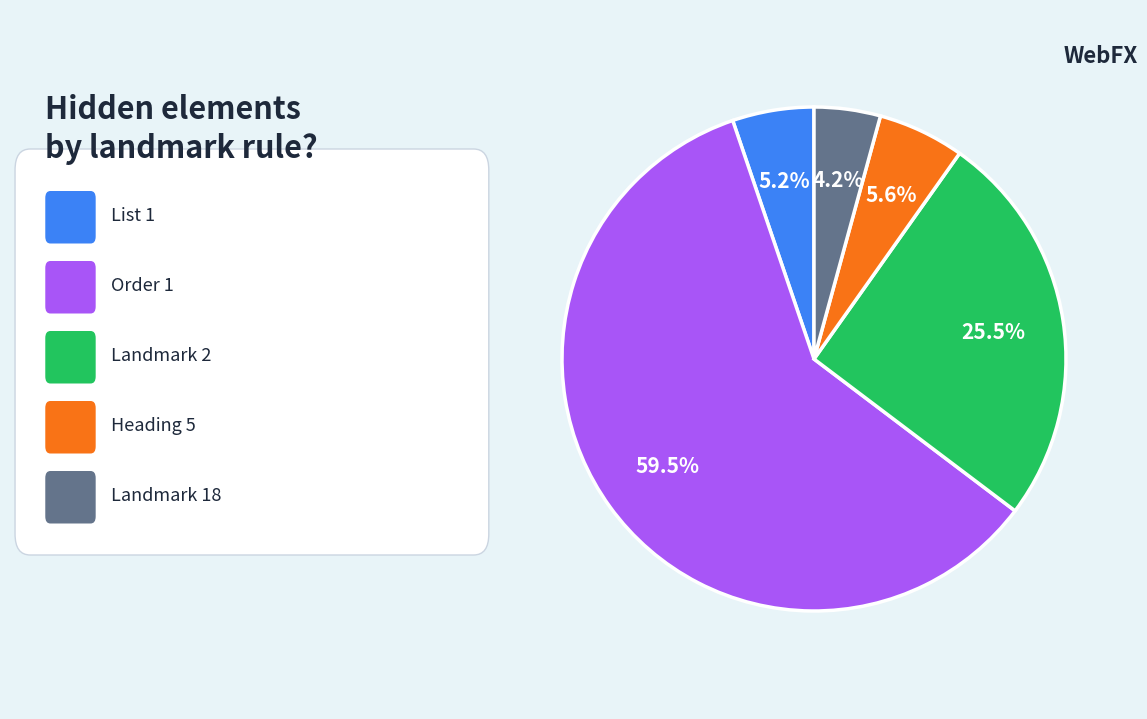

Count the number of slices in the pie.

5